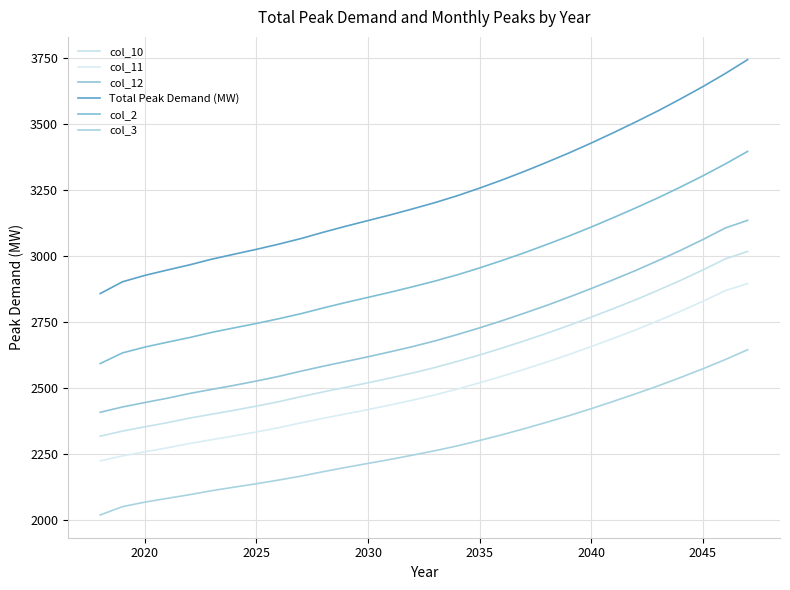

Does the chart have visible grid lines?

Yes